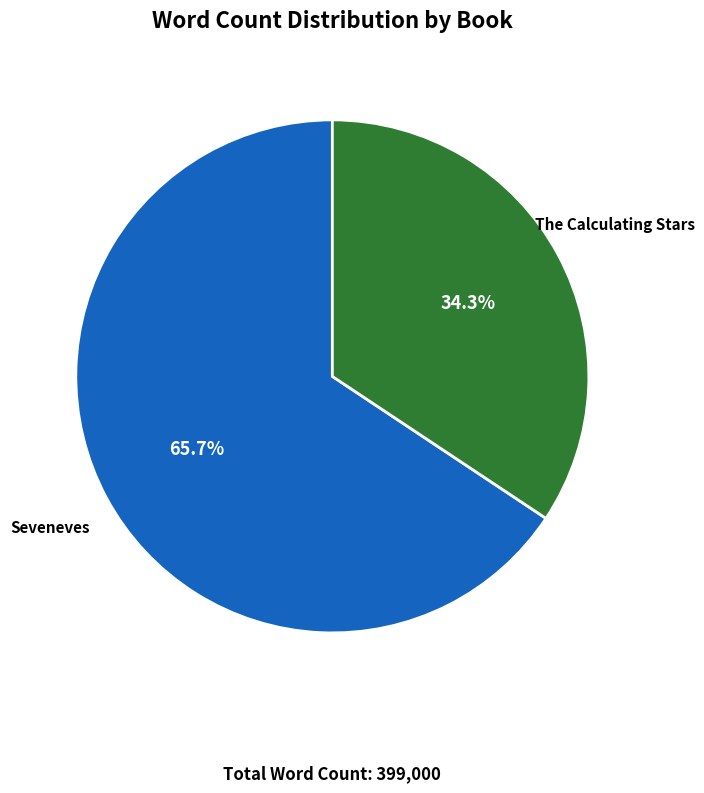

To the nearest percent, what portion does Seveneves represent?

66%